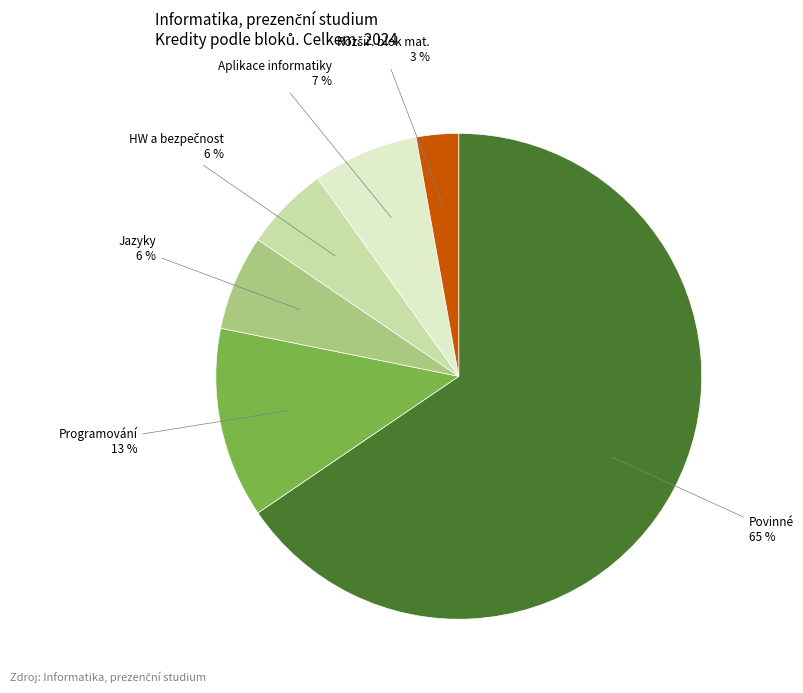

To the nearest percent, what is the average slice percentage?

17%